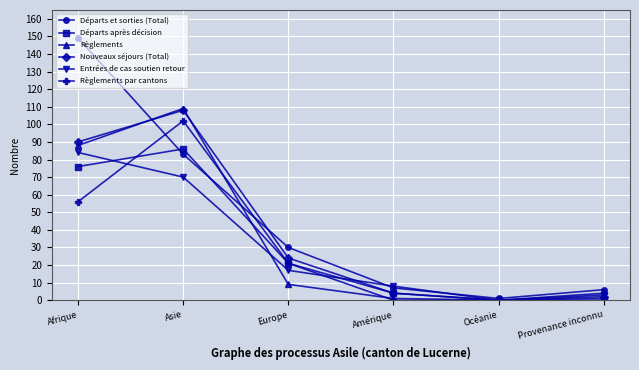

Rank the series at Afrique from highest to lowest value.

Départs et sorties (Total), Nouveaux séjours (Total), Règlements, Entrées de cas soutien retour, Départs après décision, Règlements par cantons